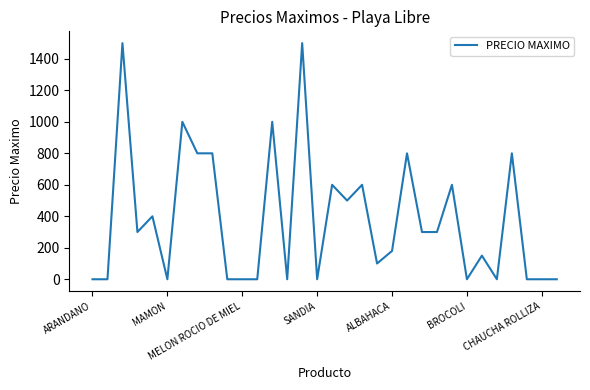

What is the maximum value shown in the chart?

1500